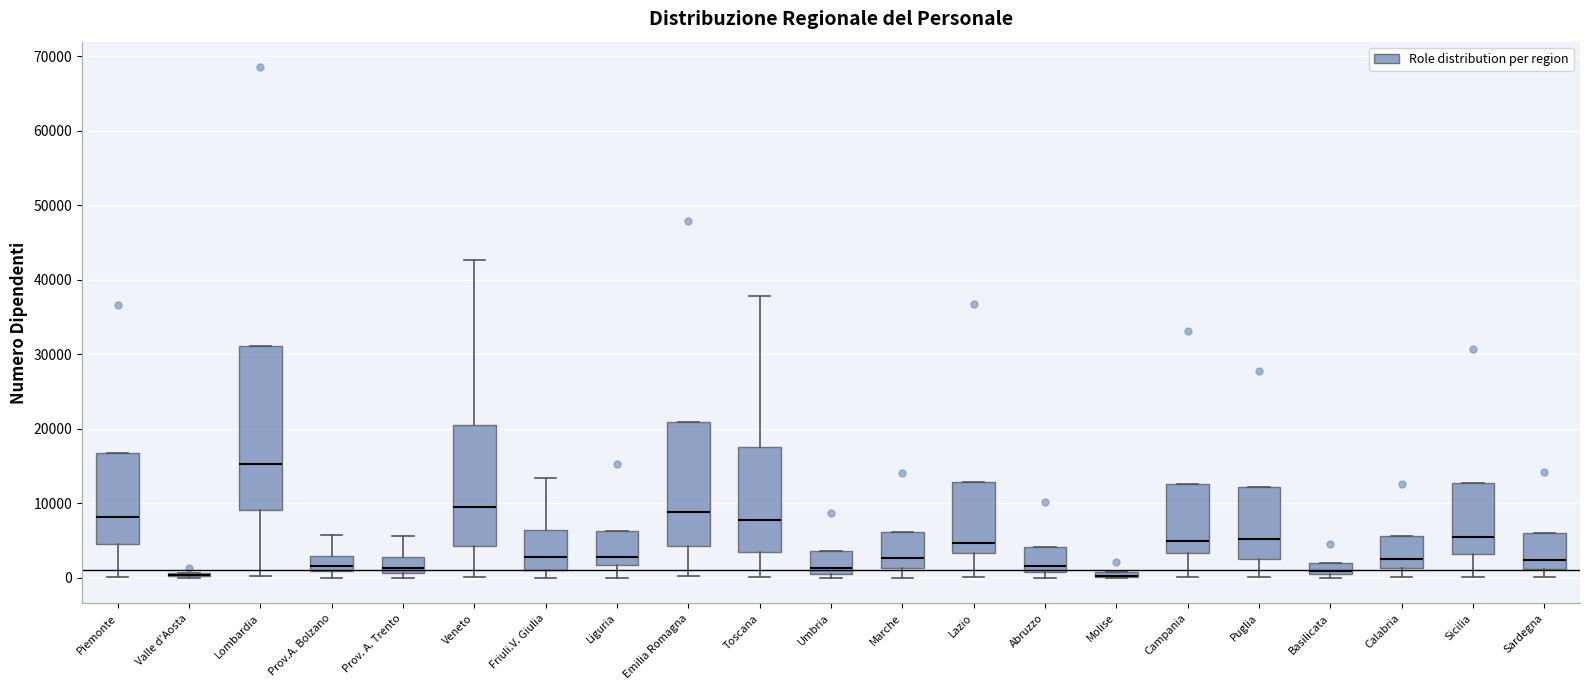

Comparing the boxes themselves (not the whiskers), which one is the tallest?

Lombardia